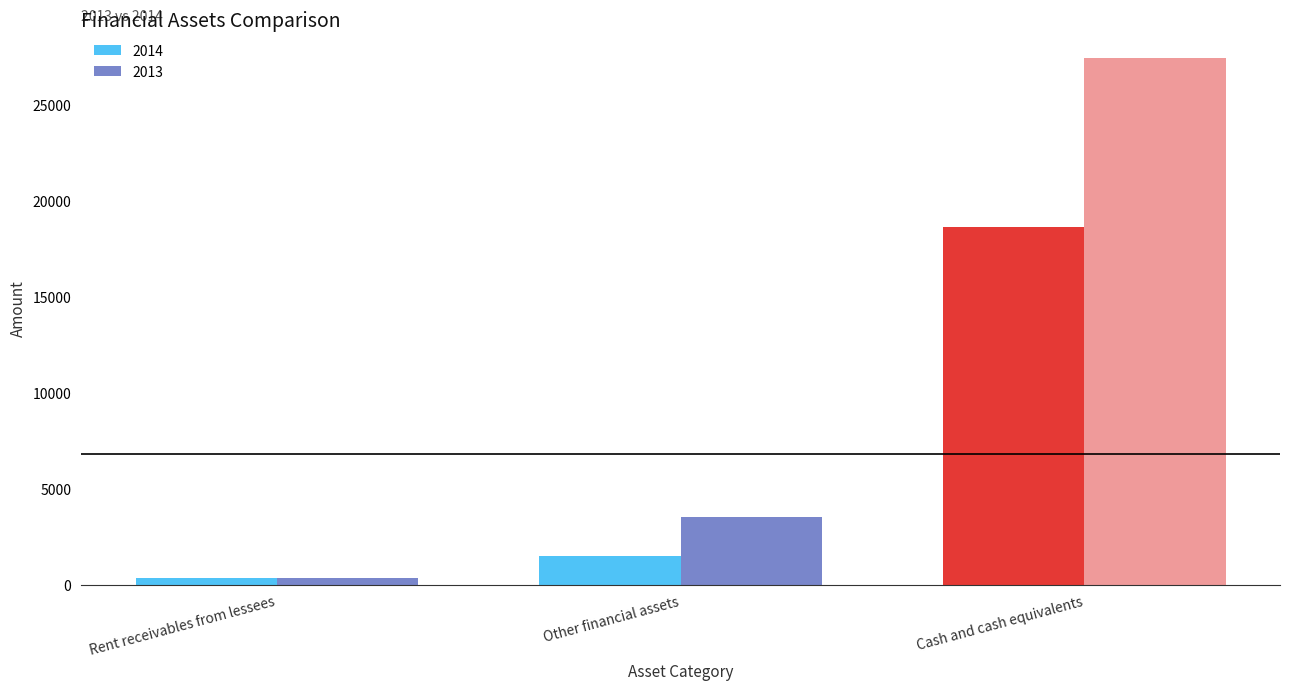

At which label does 2014 first exceed 1481?

Other financial assets